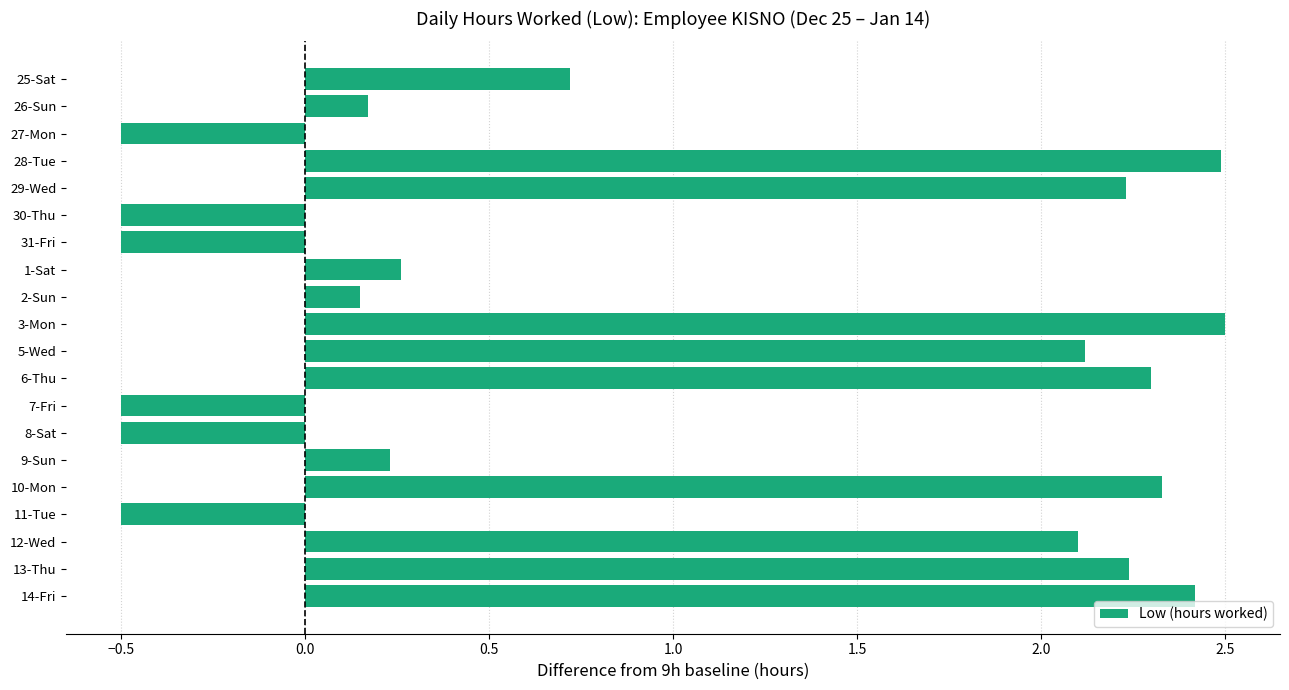

What is the label of the 6th bar from the top?

30-Thu